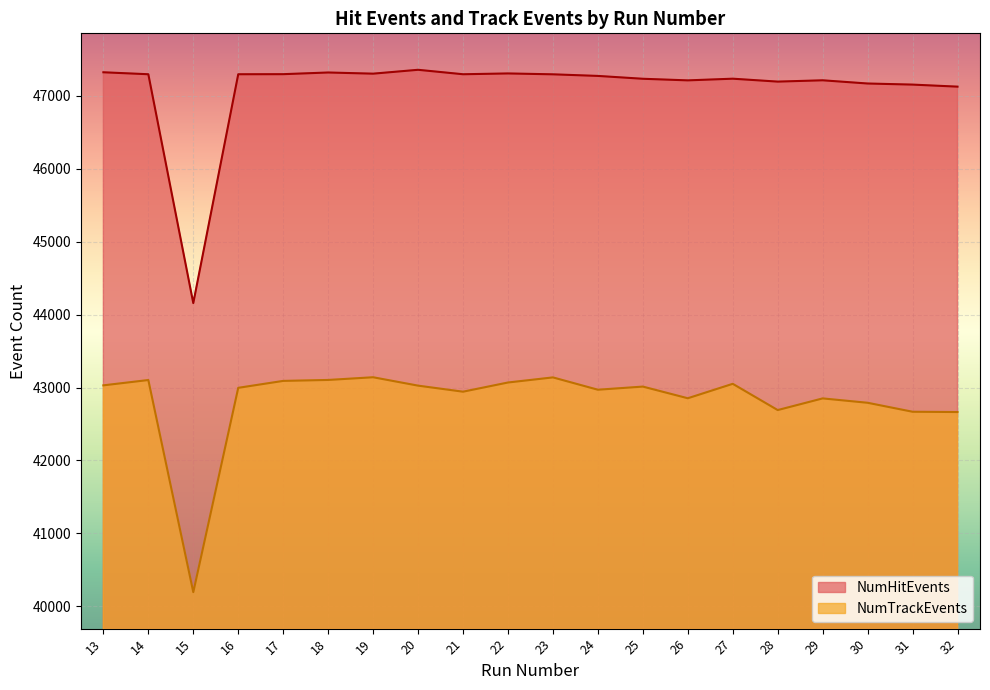

True or false: NumHitEvents and NumTrackEvents intersect in this chart.

False